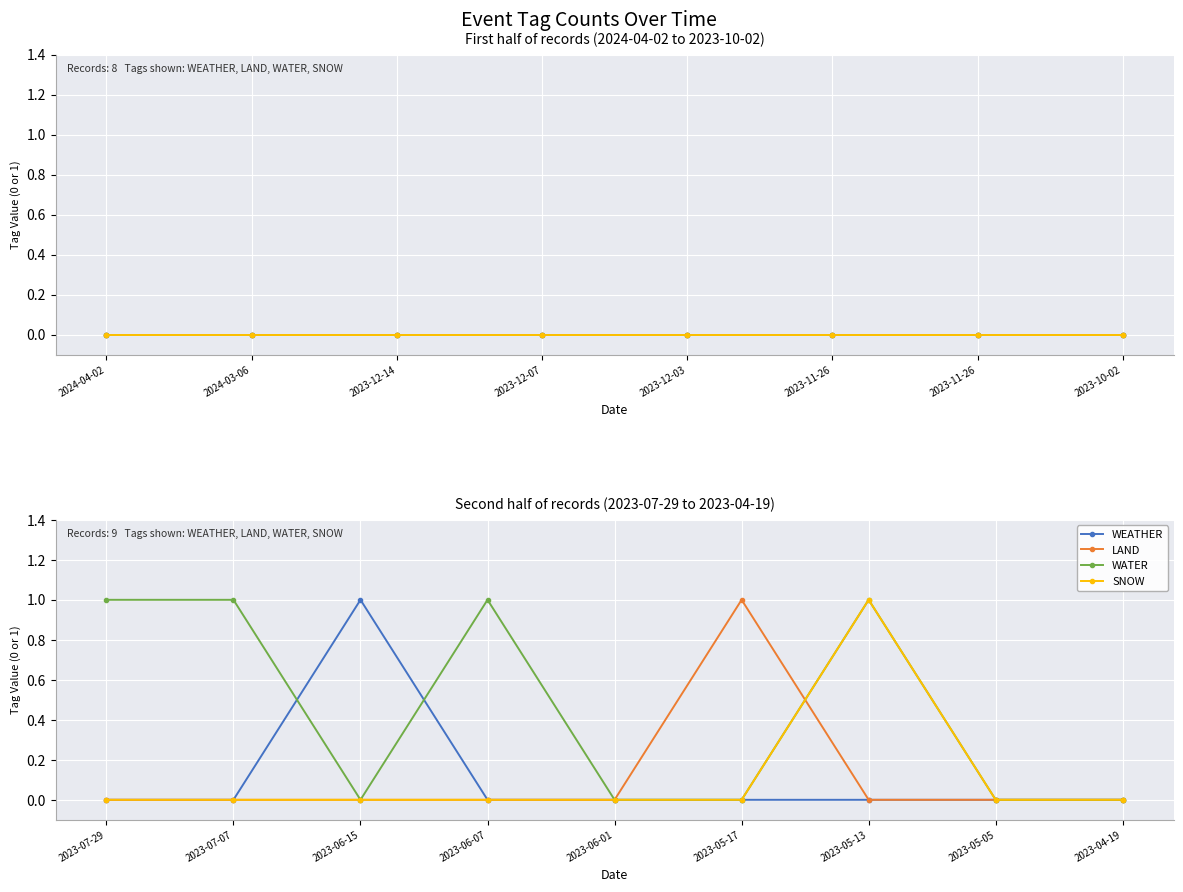

Between 2023-07-29 and 2023-05-17, which series saw the biggest shift?

LAND